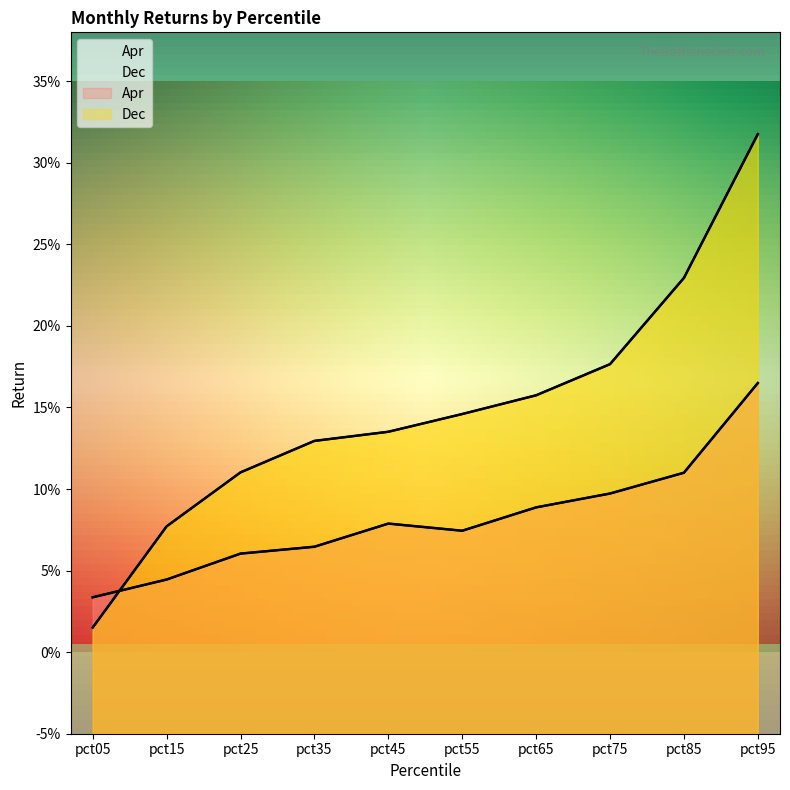

Which series has the largest total across all categories?

Dec